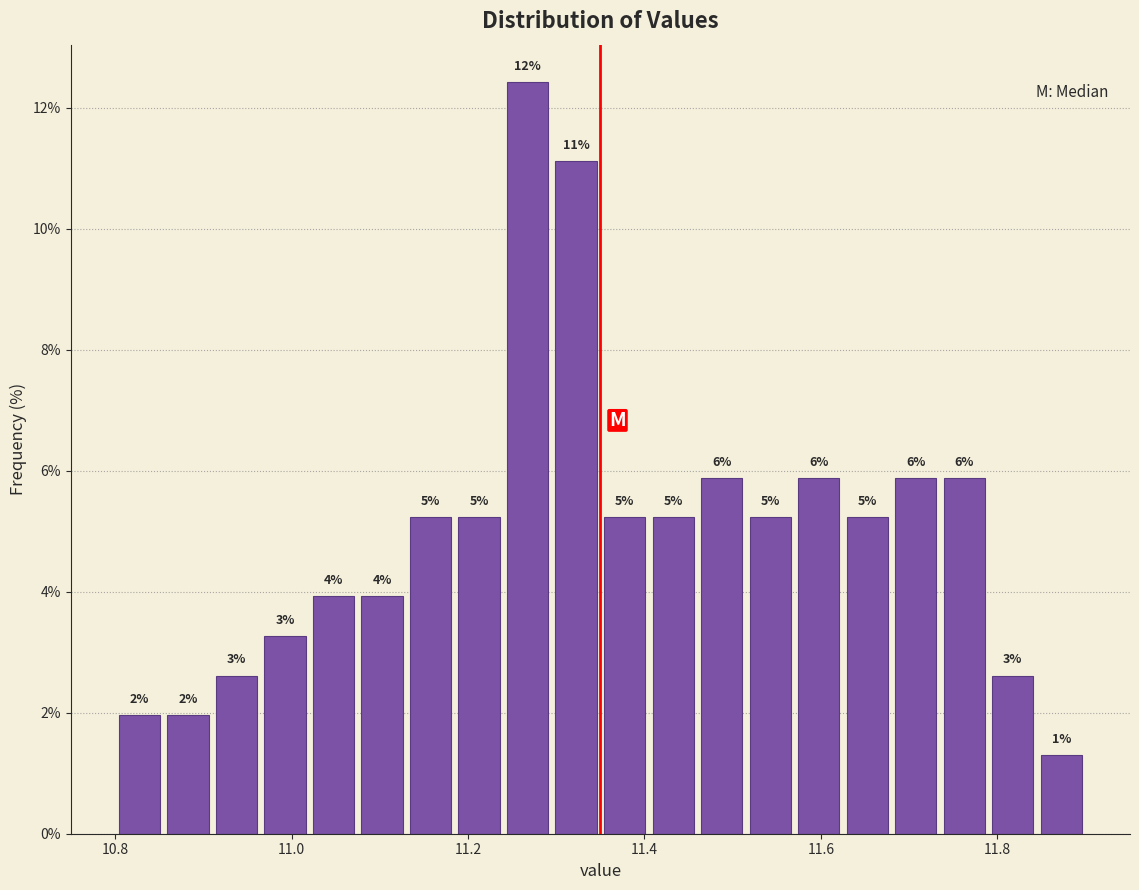

Around what value on the x-axis is the tallest bar? Give the approximate position of its centre, as read against the axis.

11.26